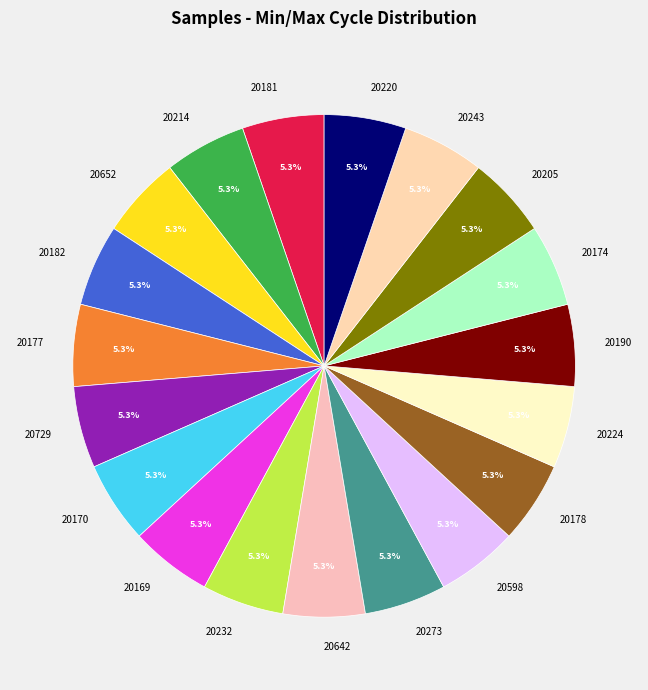

Is there a majority slice in this chart?

No